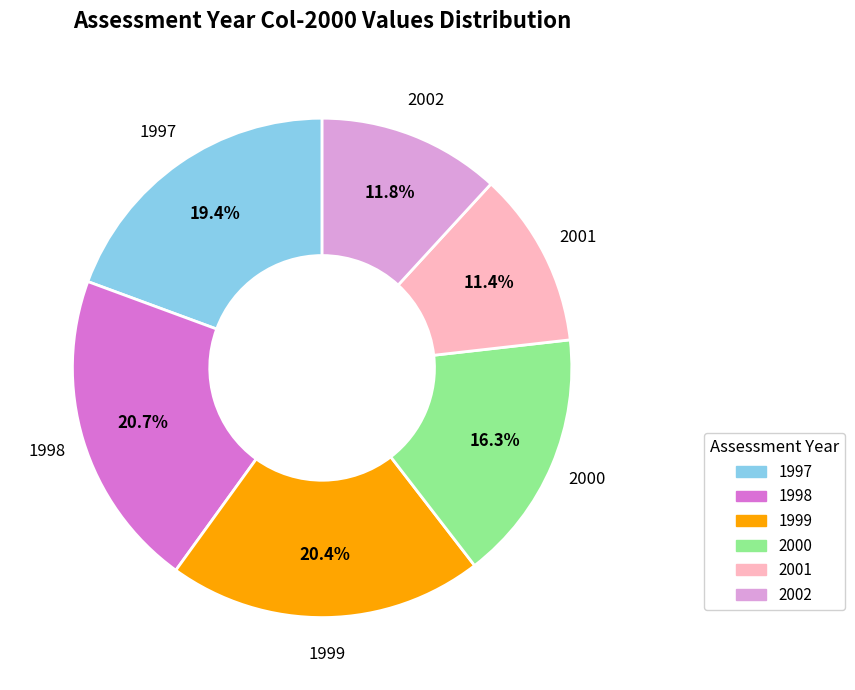

Count the number of slices in the pie.

6